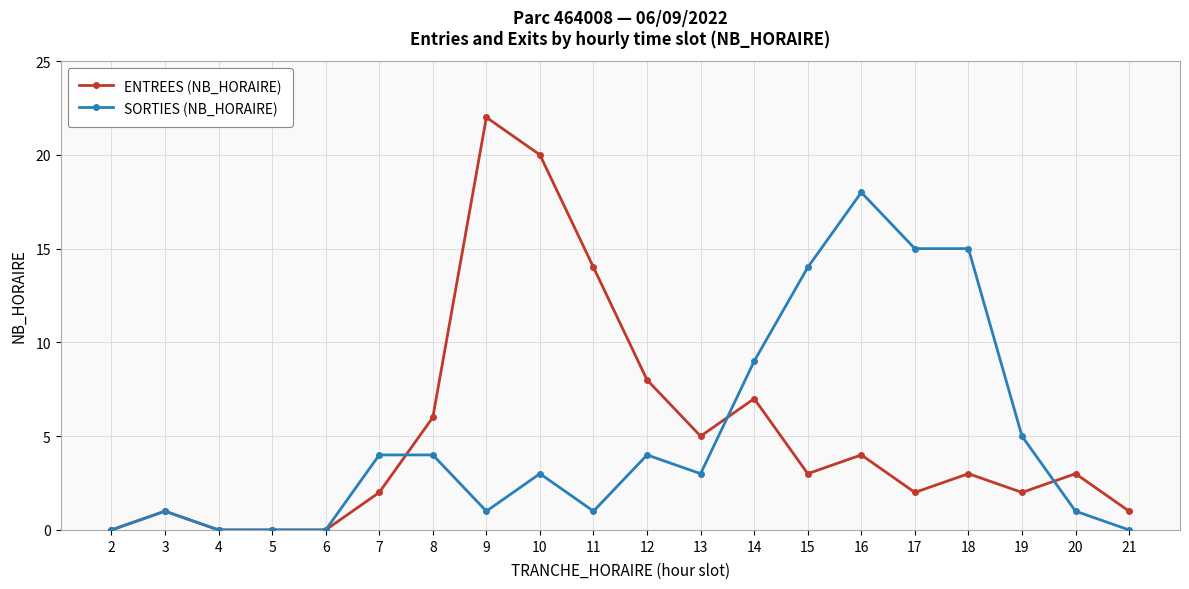

Where is SORTIES (NB_HORAIRE) nearest to the value 9?

14